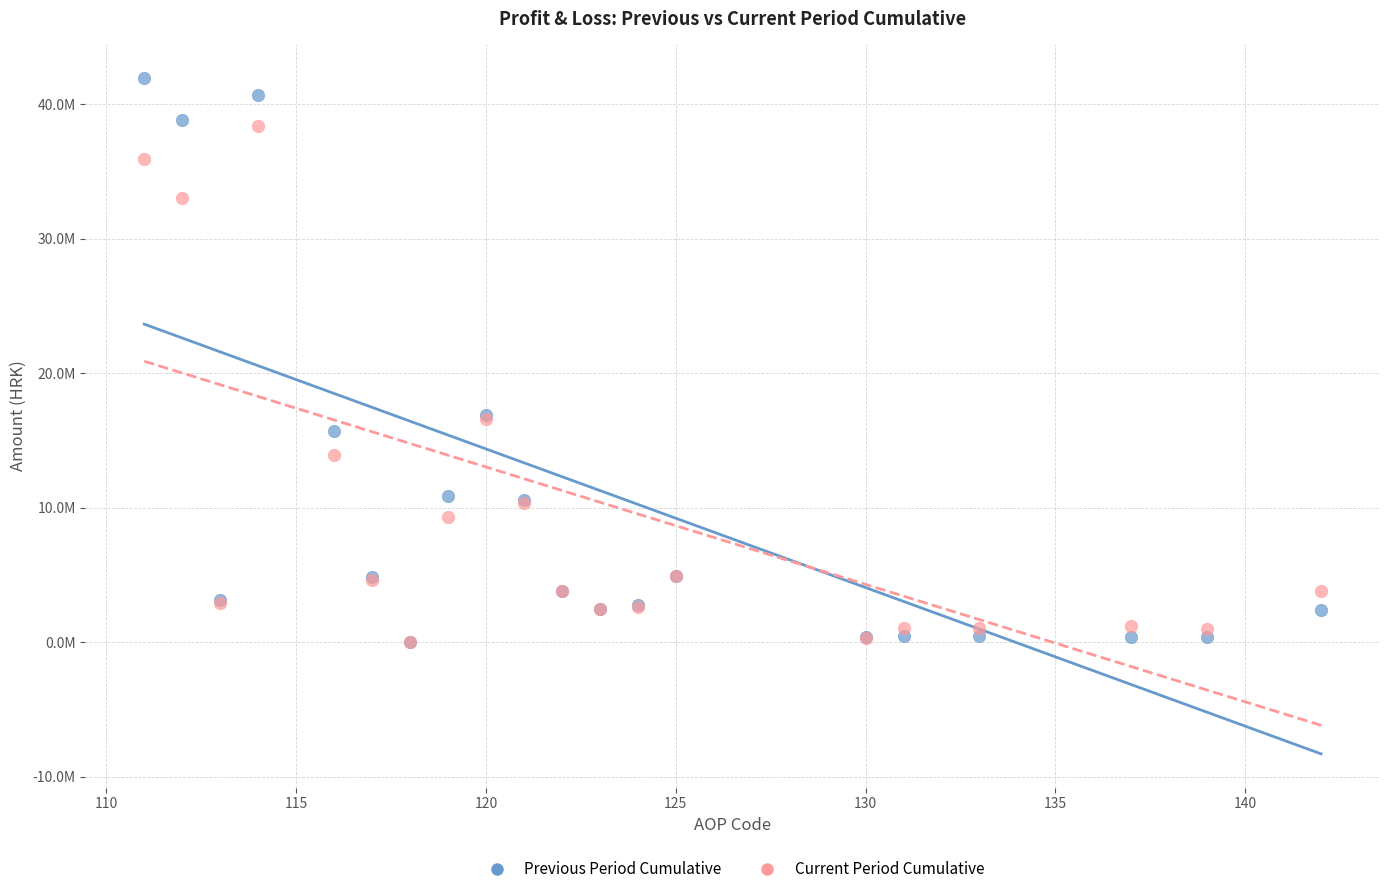

Which series has the largest Y range (max minus min)?

Previous Period Cumulative